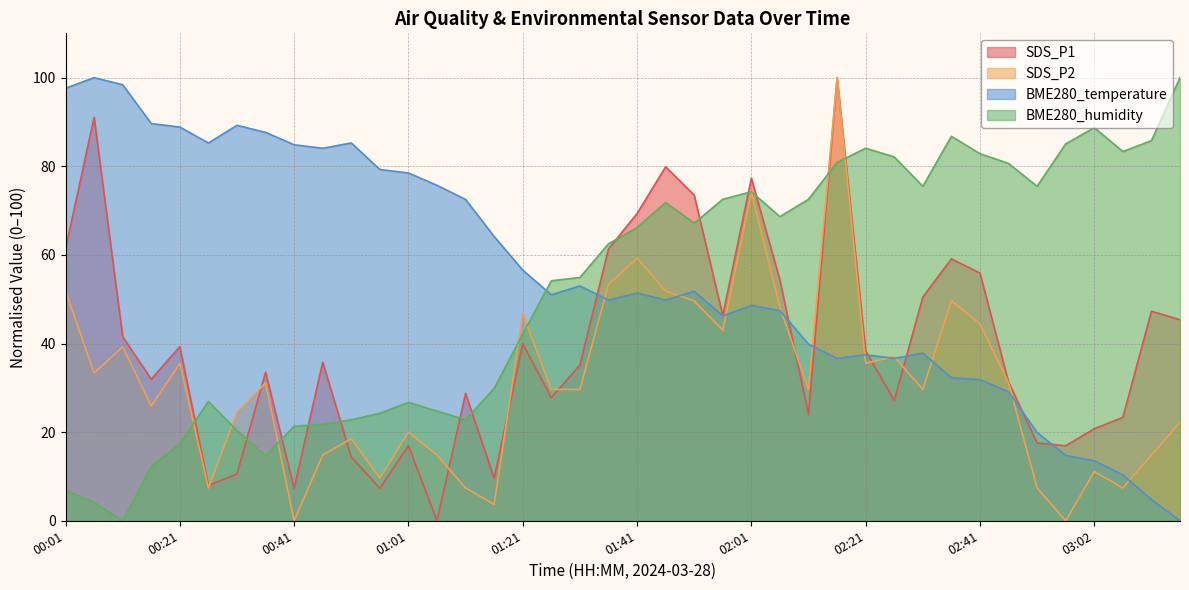

The value of BME280_temperature at 01:36 is 49.8. True or false?

True